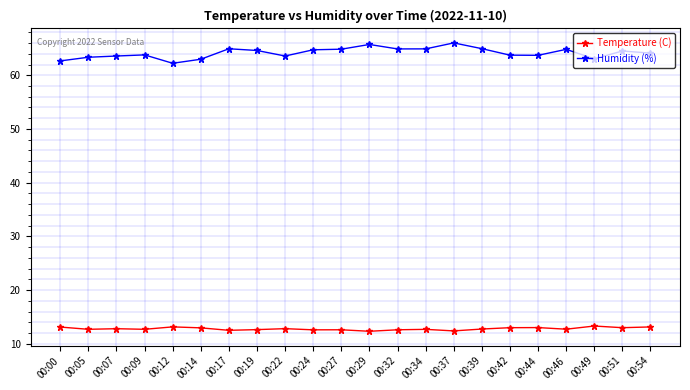

What is the value of the Humidity (%) point at the 22nd from the left?

64.1